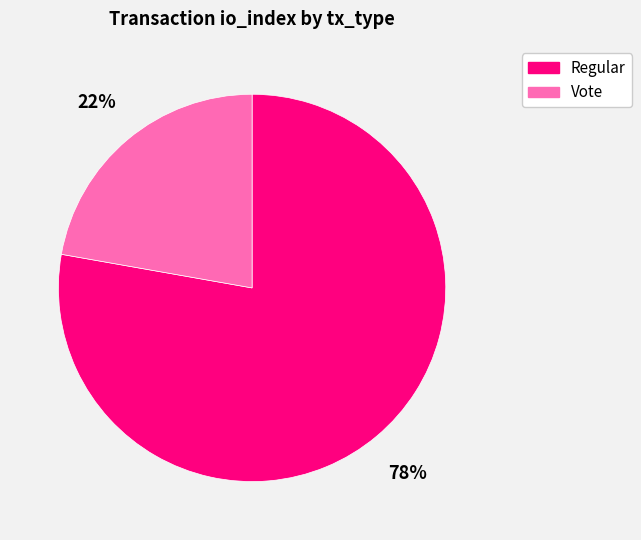

Is there a majority slice in this chart?

Yes